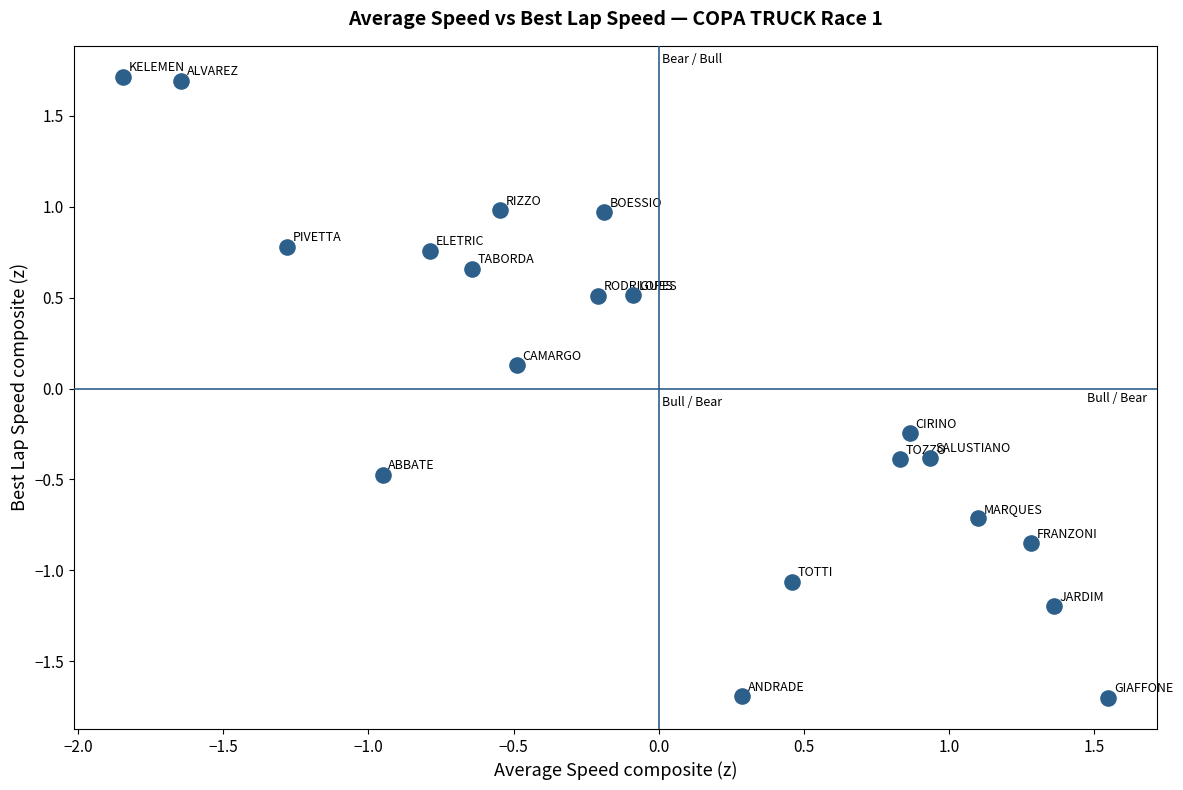

What is the range of X values (max minus min)?

3.4